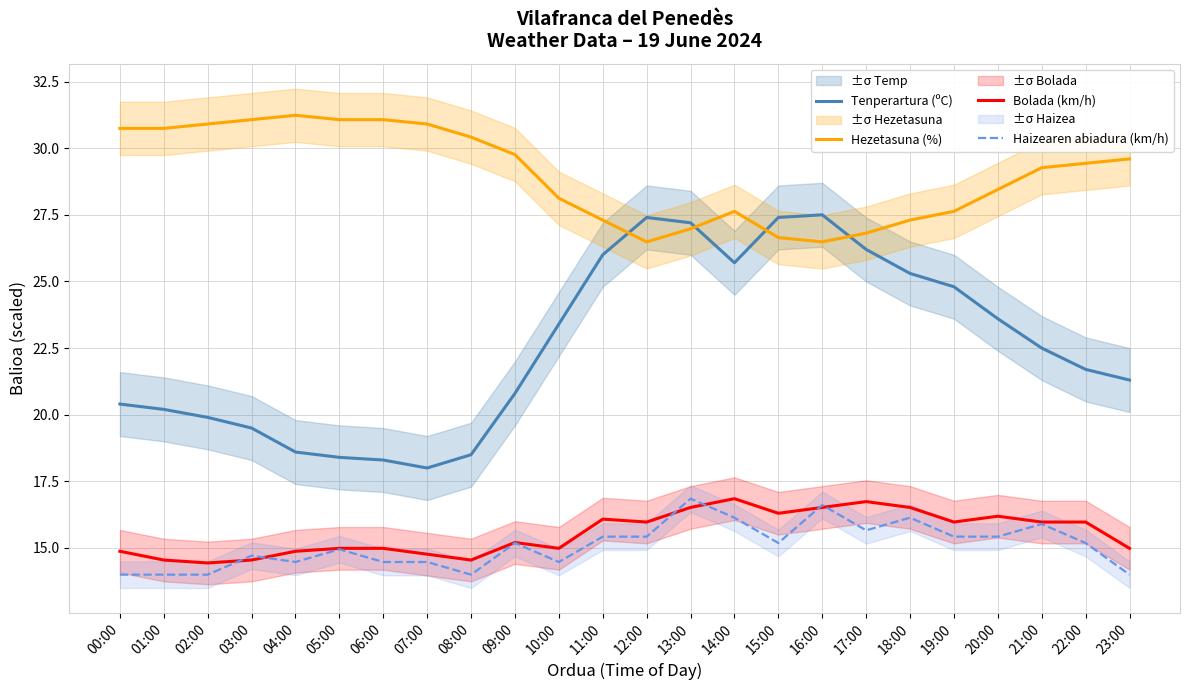

In Hezetasuna (%), how many points are higher than both neighbors (excluding endpoints)?

2